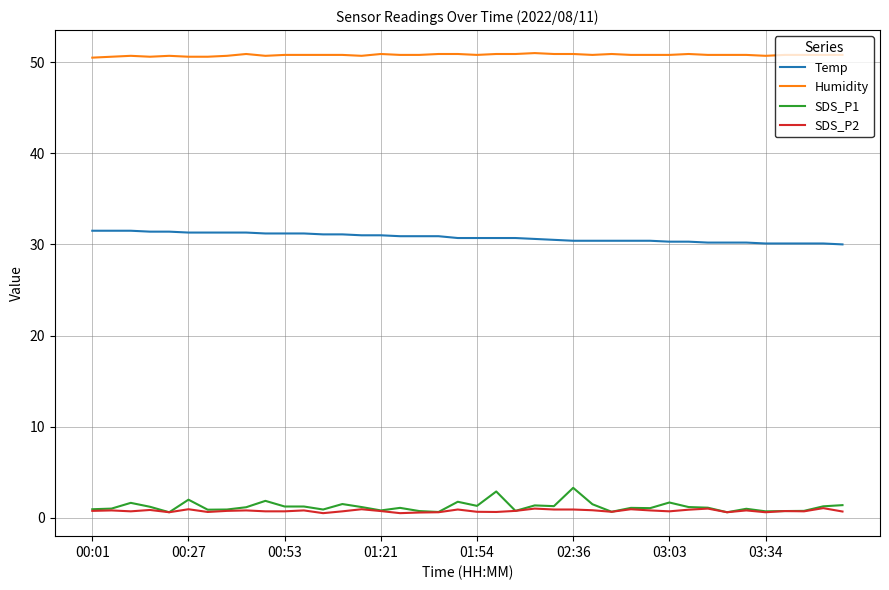

True or false: SDS_P1 and Humidity intersect in this chart.

False